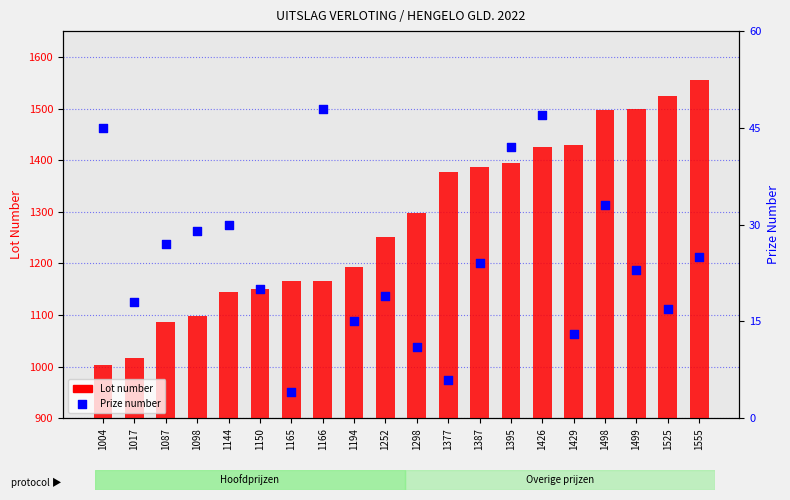

What are all the series names shown in the legend?

Lot number, Prize number